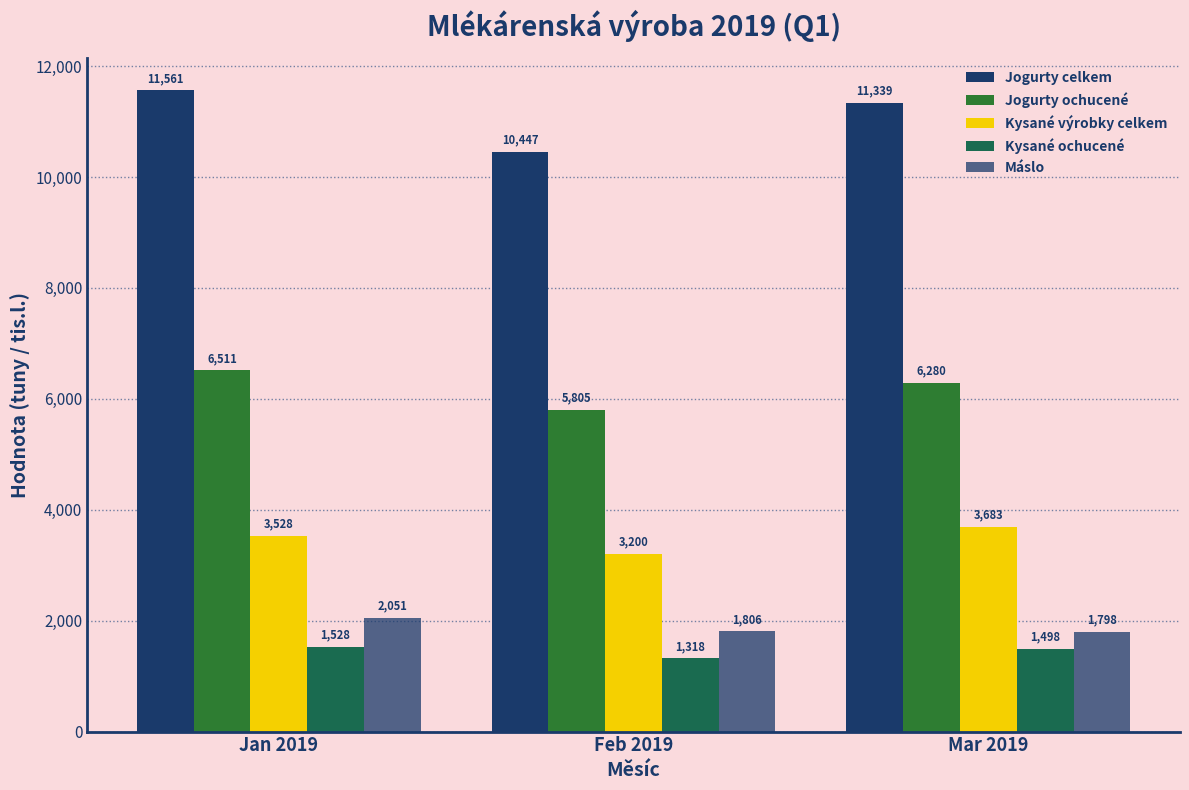

Count the number of categories in the chart.

3